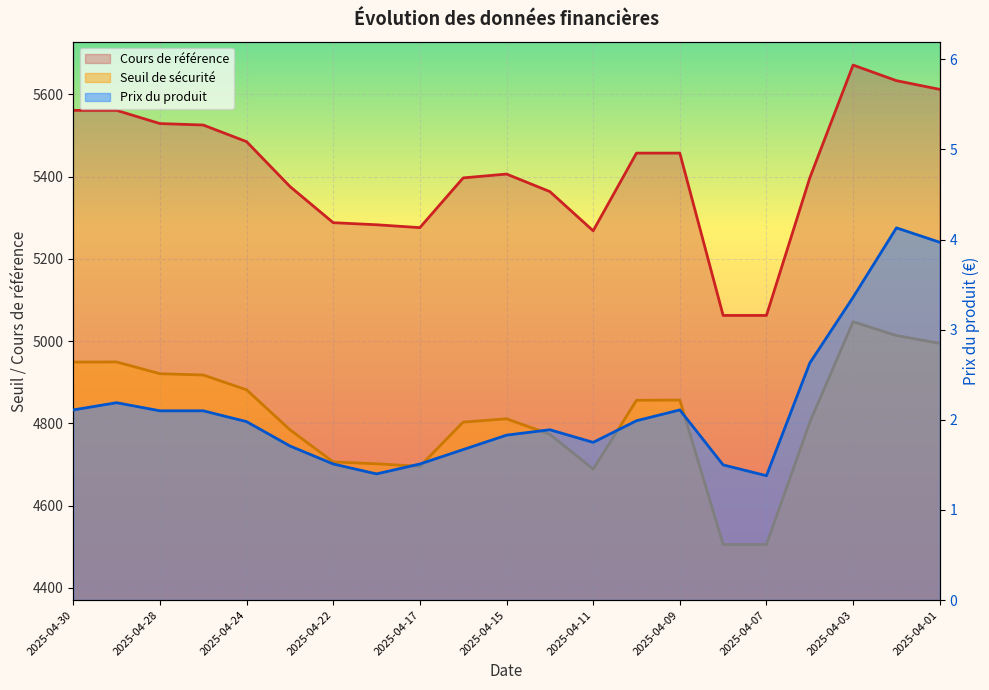

Is it true that Prix du produit equals 2.8 at 2025-04-30?

False